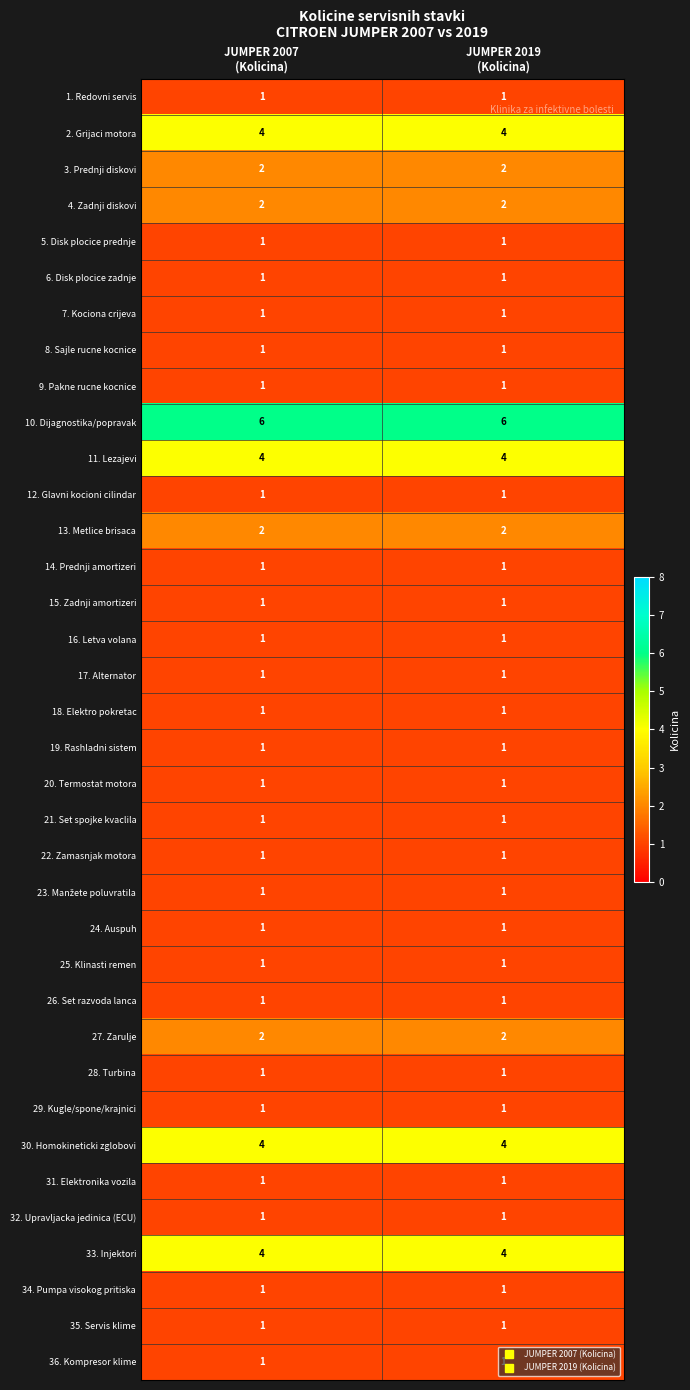

What is the spread (max minus min) of values at JUMPER 2007
(Kolicina)?

5